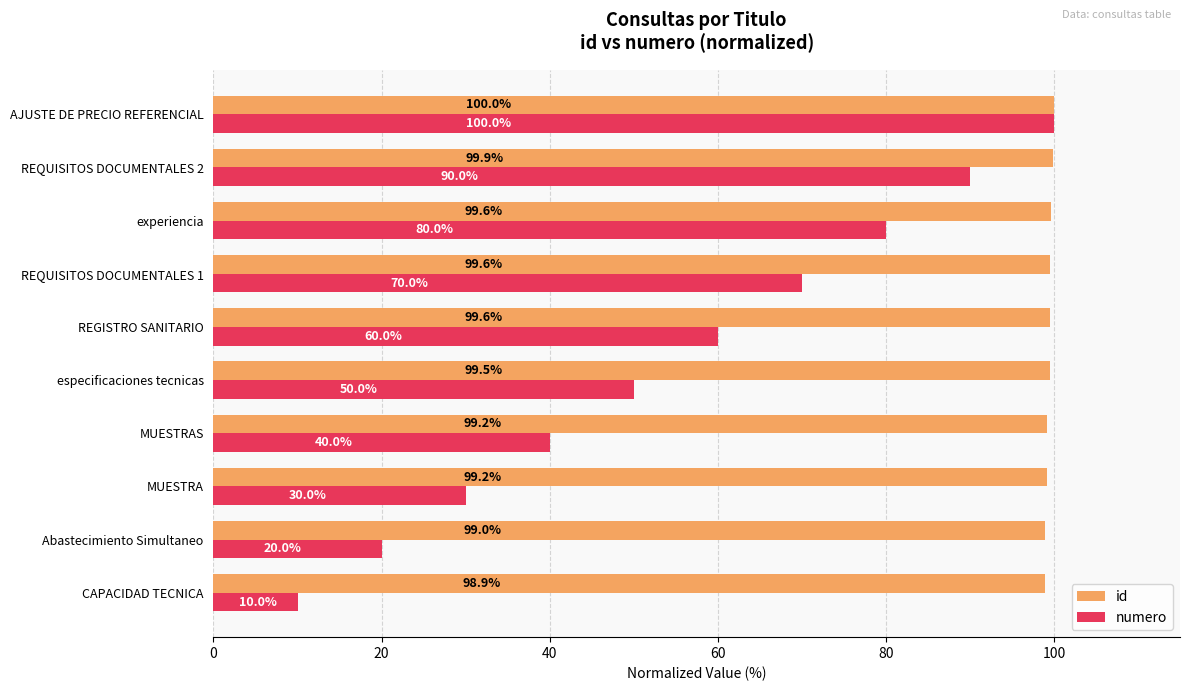

What is the difference between the second highest and minimum values in the numero series?

80.0